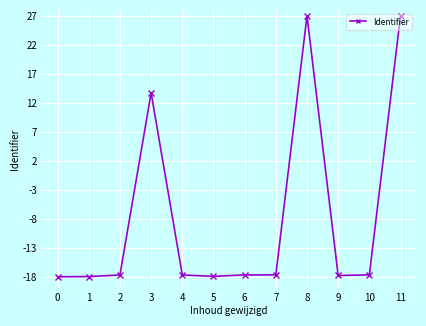

True or false: there are more than 0 points higher than both neighbors.

True